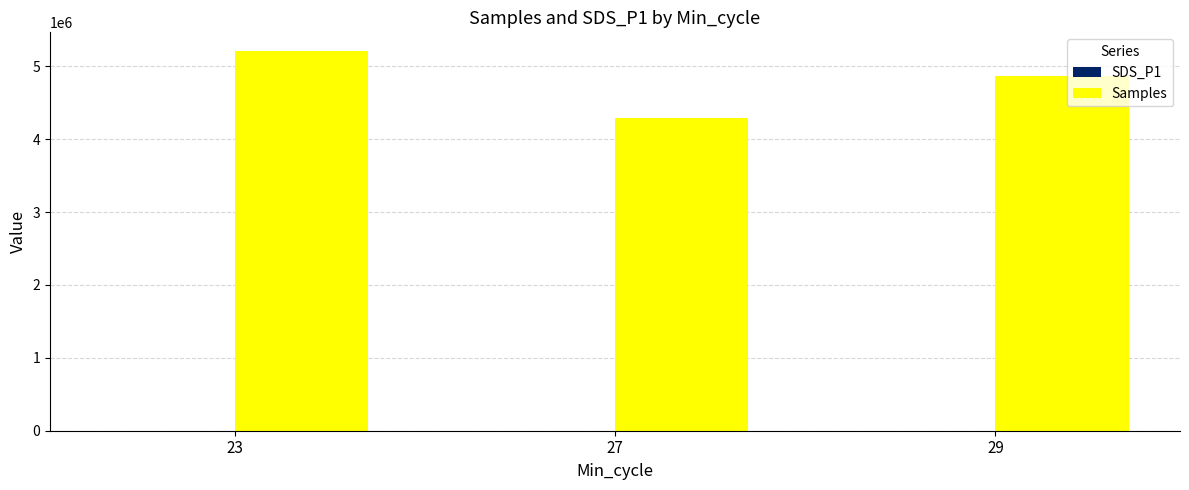

How many groups of bars are there?

3